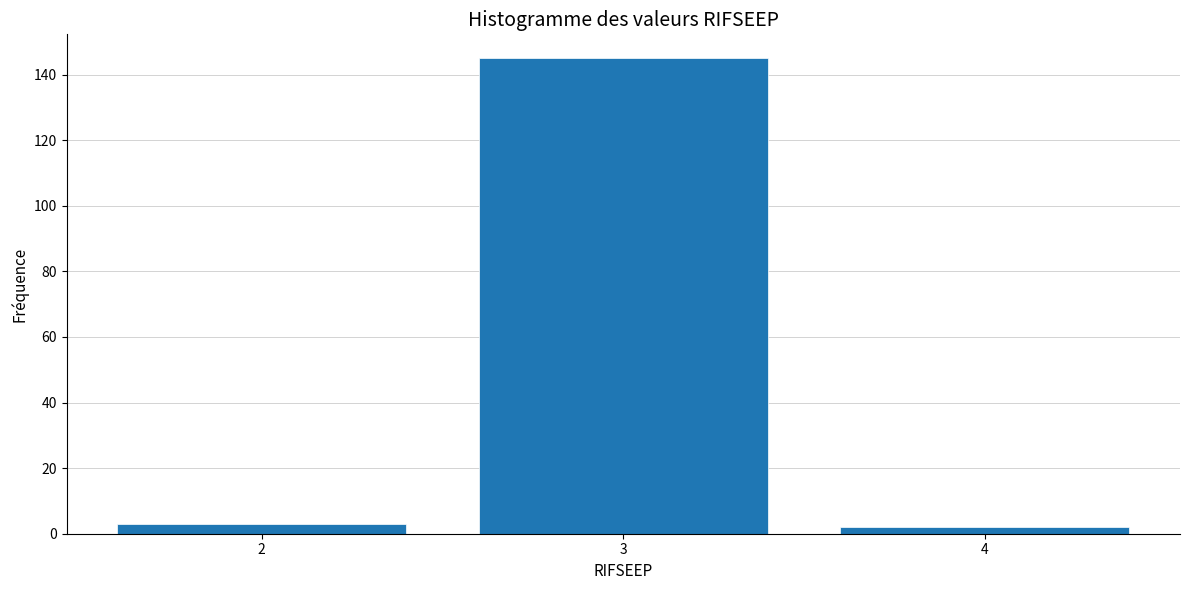

Reading left to right, what are all the values shown in this chart?

3	145	2